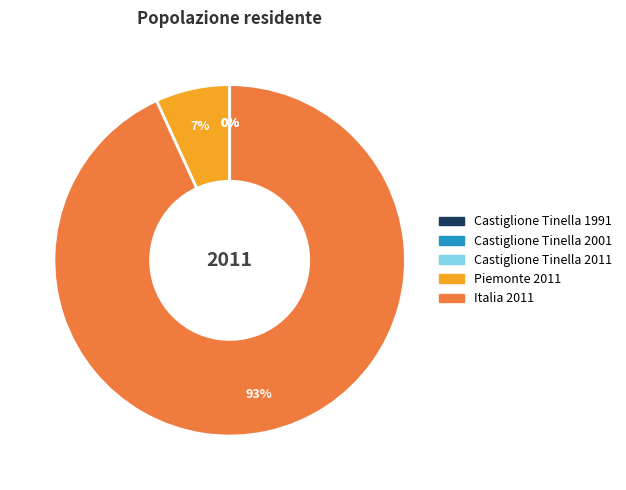

Is Piemonte 2011 the majority of the pie?

No